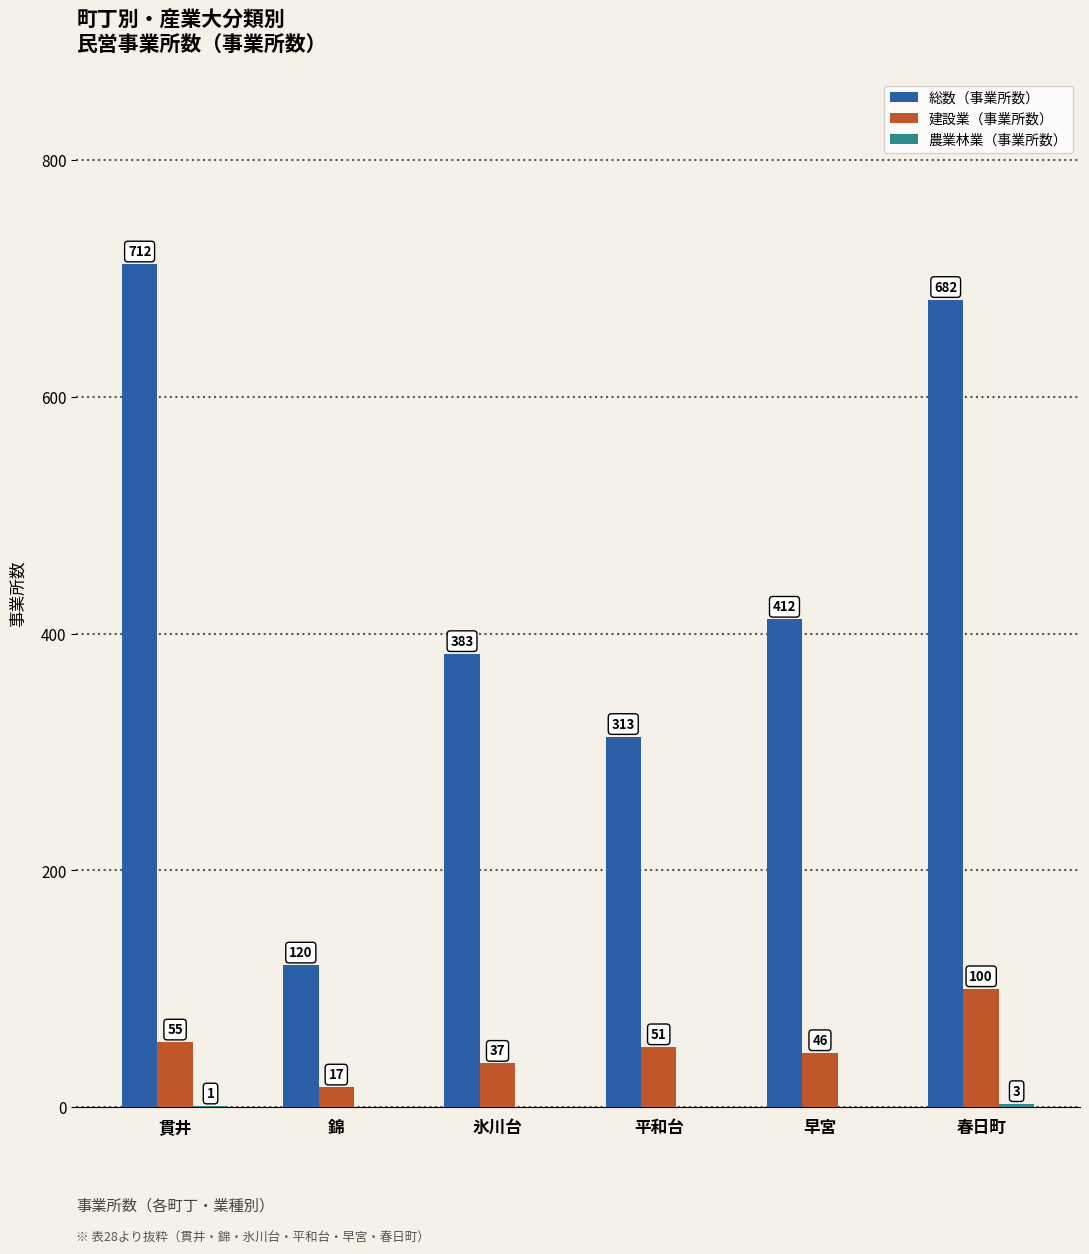

What is the greatest value displayed?

712